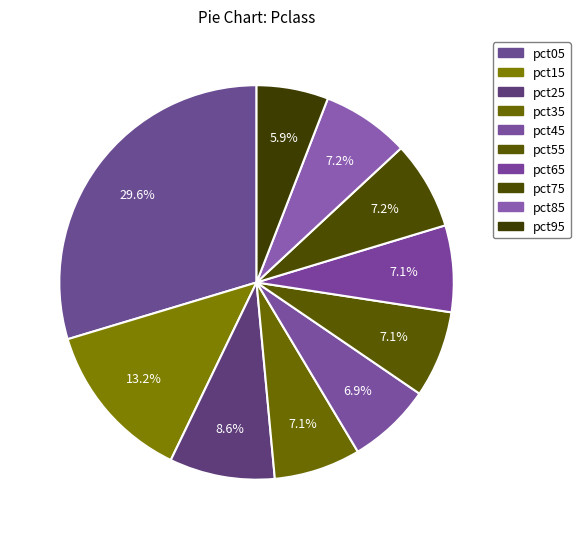

To the nearest percent, what is the average slice percentage?

10%